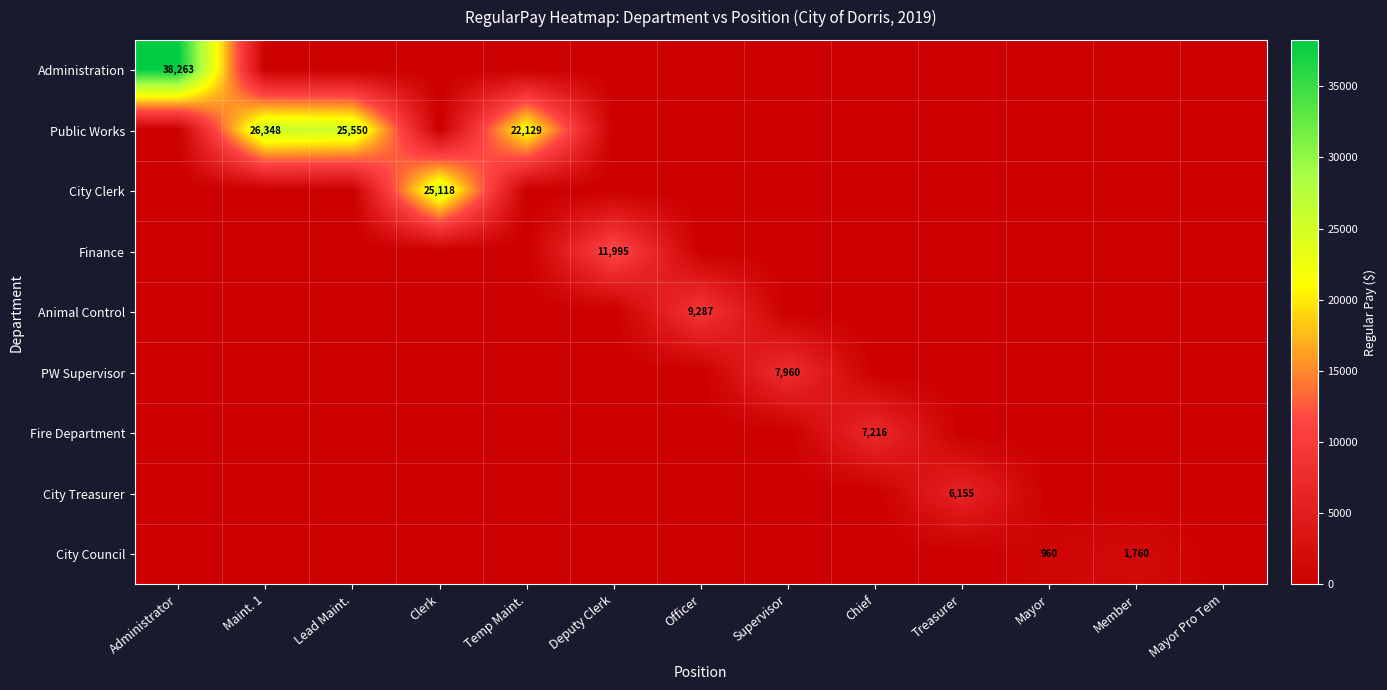

Is it true that Public Works equals 38397 at Lead Maint.?

False